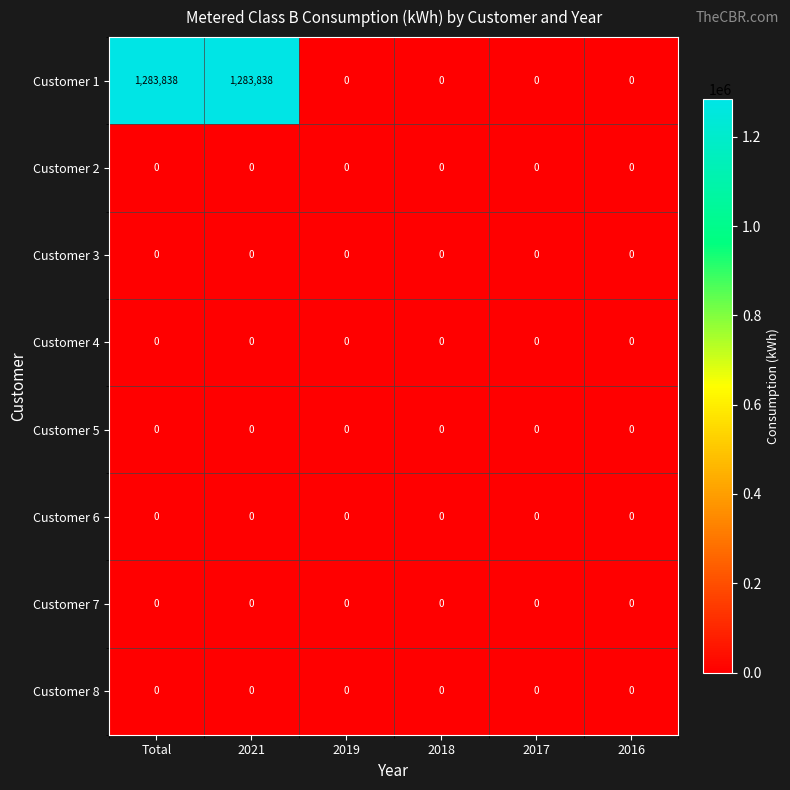

What is the difference between the maximum and minimum values in the Customer 1 series?

1283838